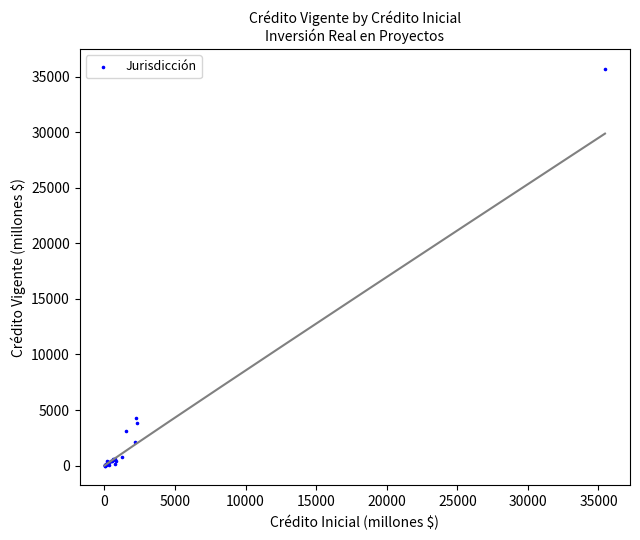

What Y value in the scatter plot is closest to 17858?

4255.3